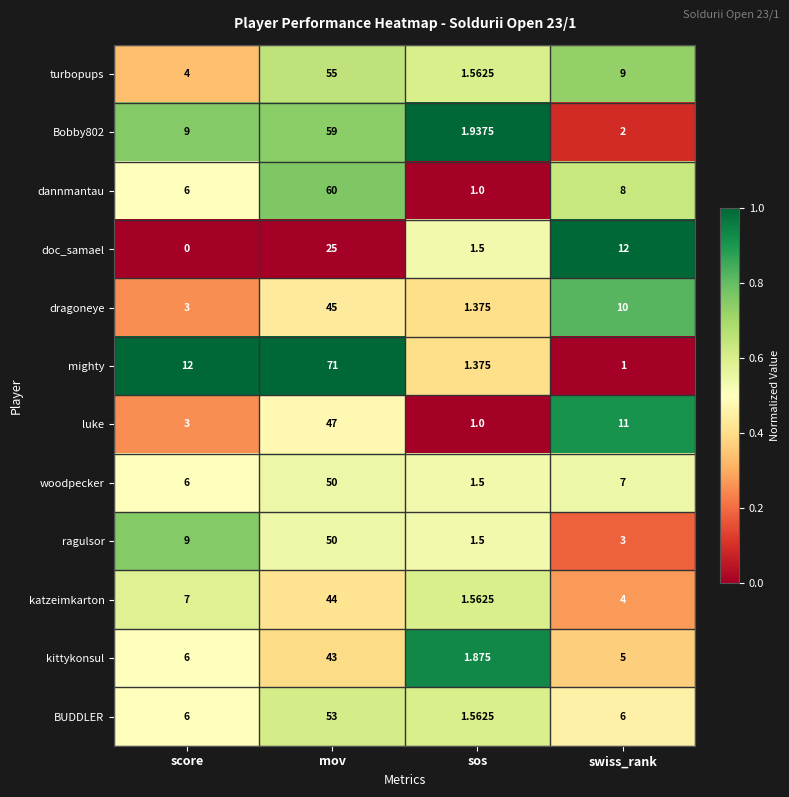

Which series has the largest total across all categories?

mighty